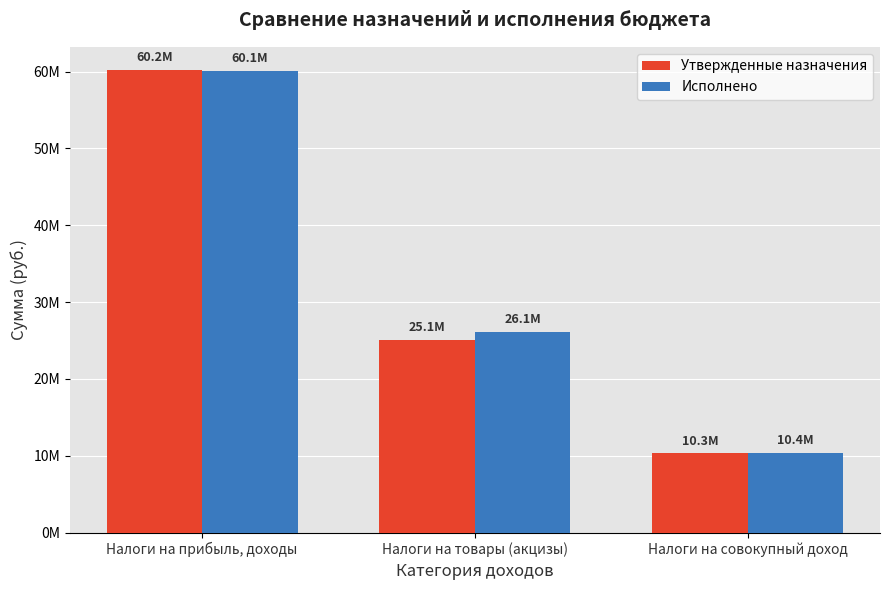

Rank the series by their maximum value, from lowest to highest.

Исполнено, Утвержденные назначения